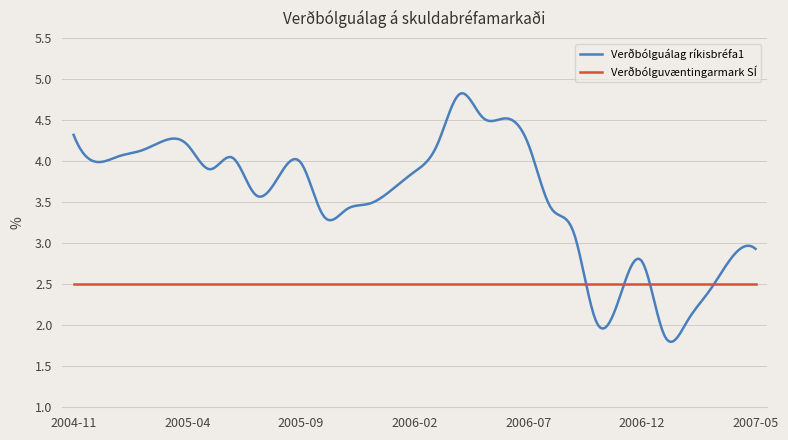

What is the sum of all Verðbólguvæntingarmark SÍ values?

750.0